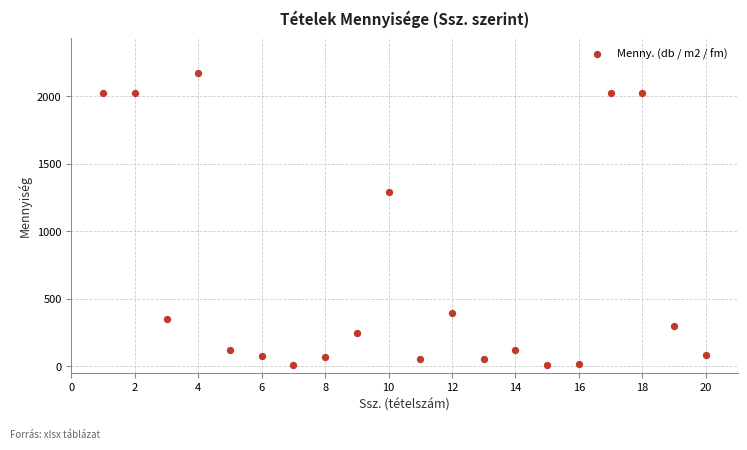

What Y value in the scatter plot is closest to 1088?

1290.0